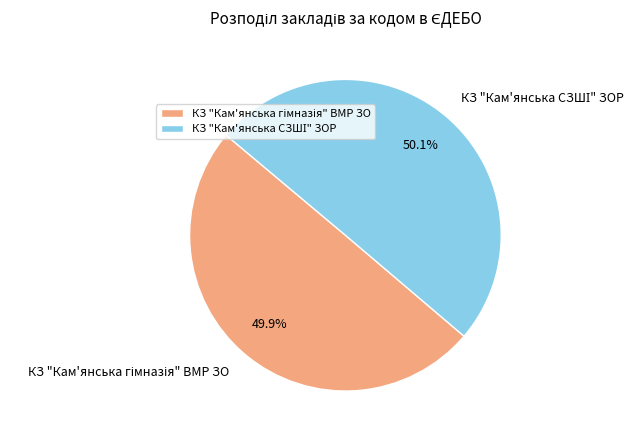

Is there any slice that represents more than half of the pie?

Yes